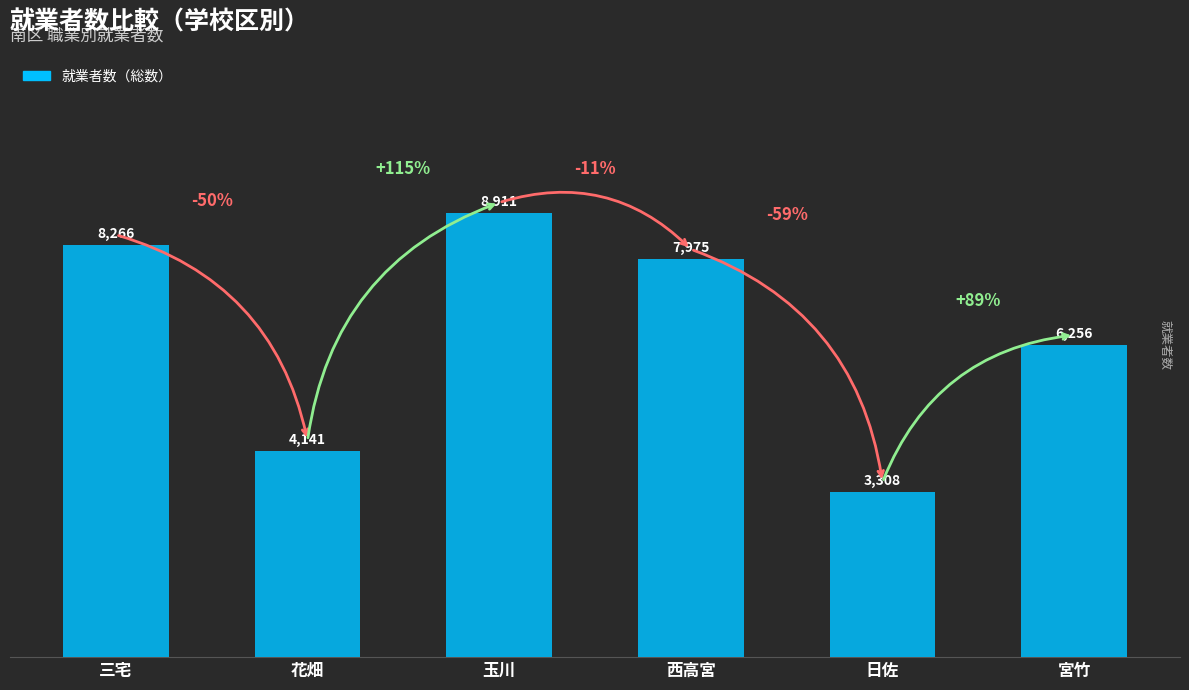

The value at 西高宮 is 11691. True or false?

False